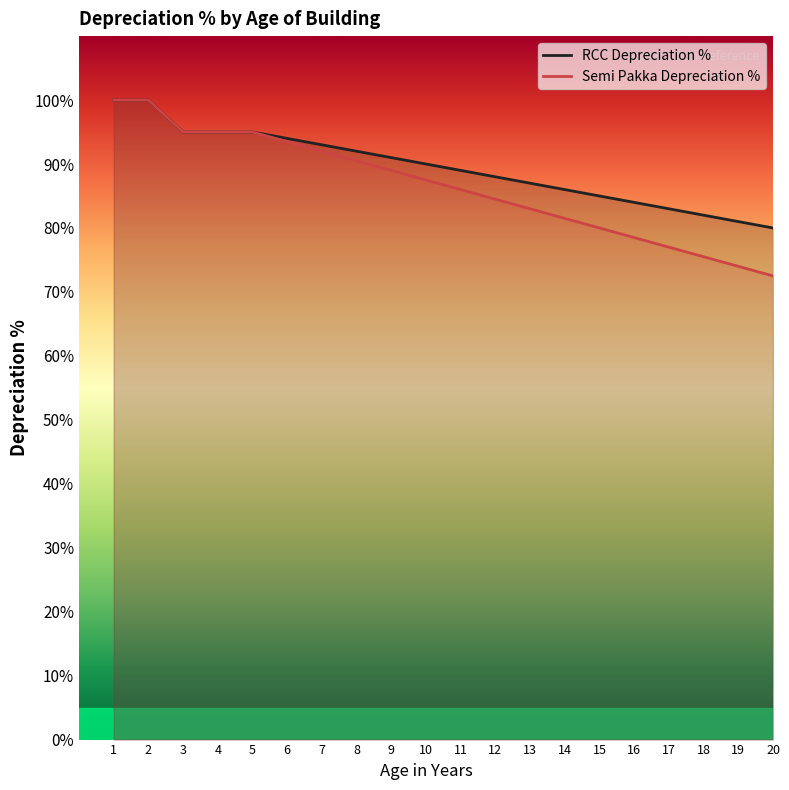

At 16, list the series in order from smallest to largest.

Semi Pakka Depreciation %, RCC Depreciation %